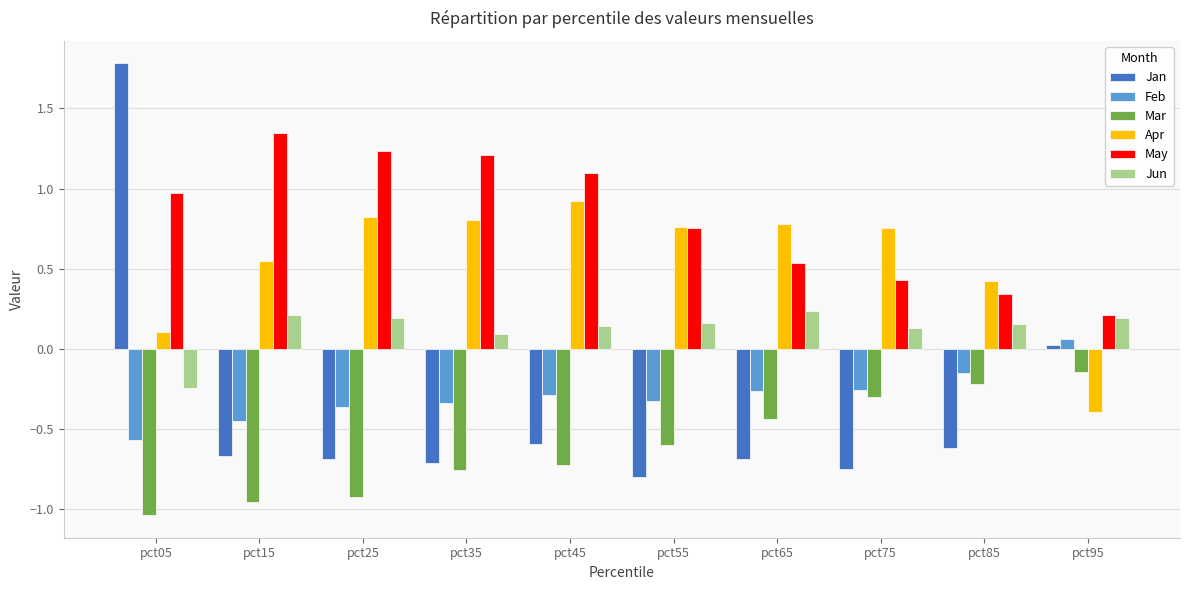

How many data points in Jan are above 0?

2